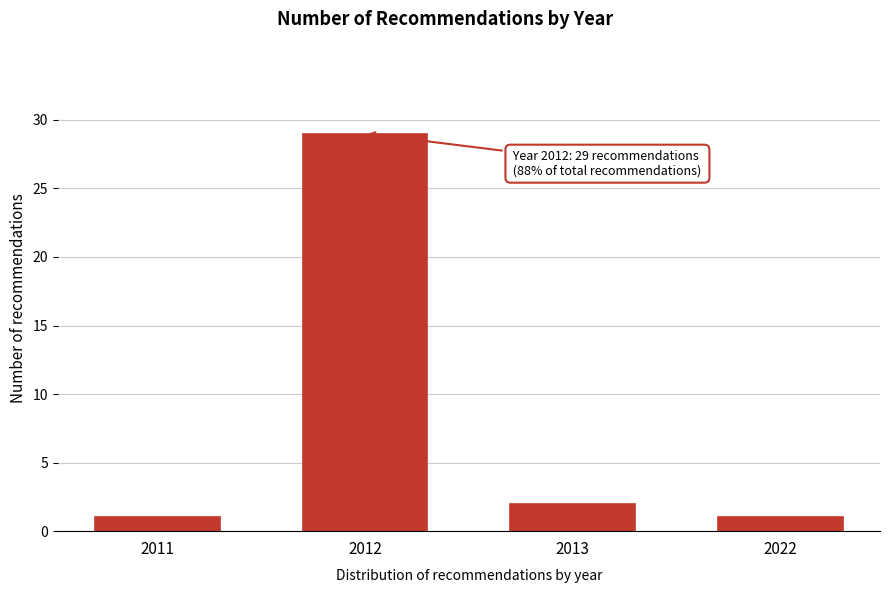

Reading right to left, what are all the values shown in this chart?

1	2	29	1